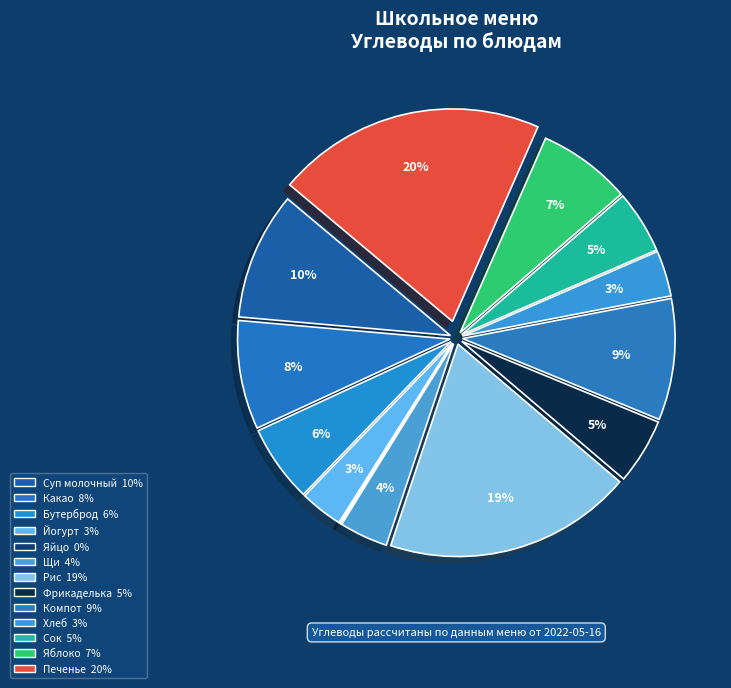

Which slice is the smallest?

Яйцо отварное